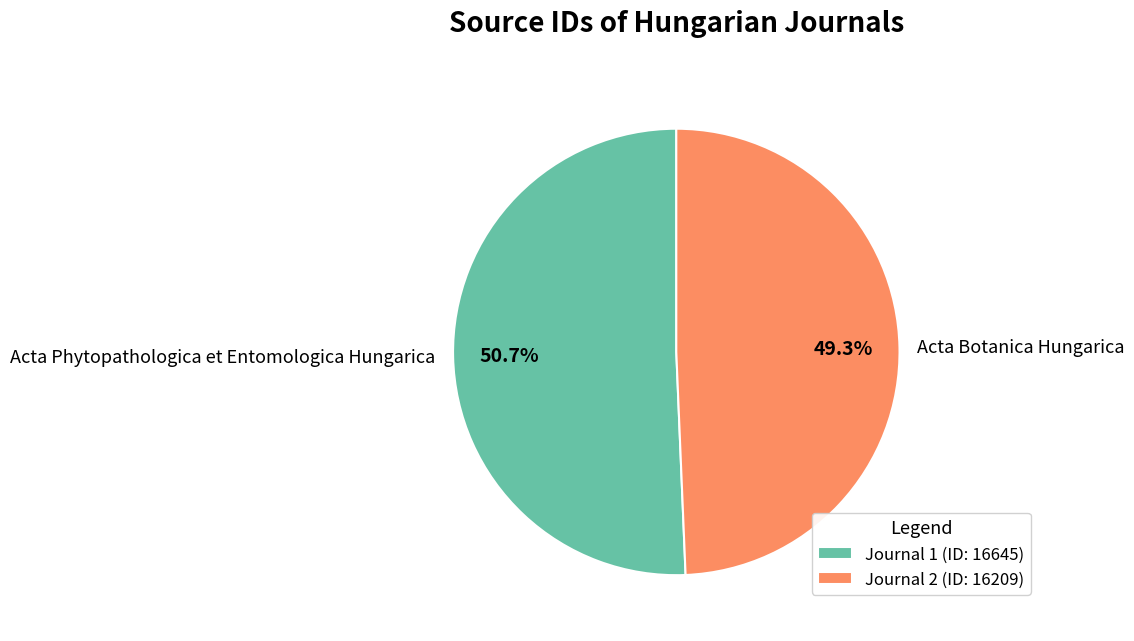

To the nearest percent, what percentage of the pie is Acta Phytopathologica et Entomologica Hungarica?

51%